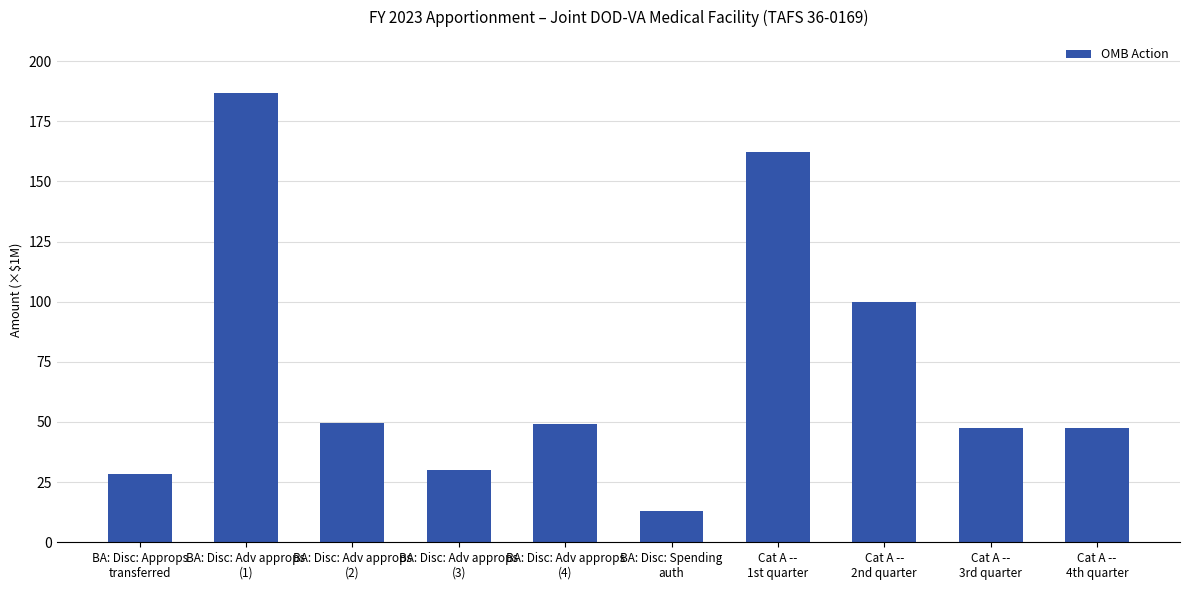

What is the difference between the maximum and minimum values?

173535460